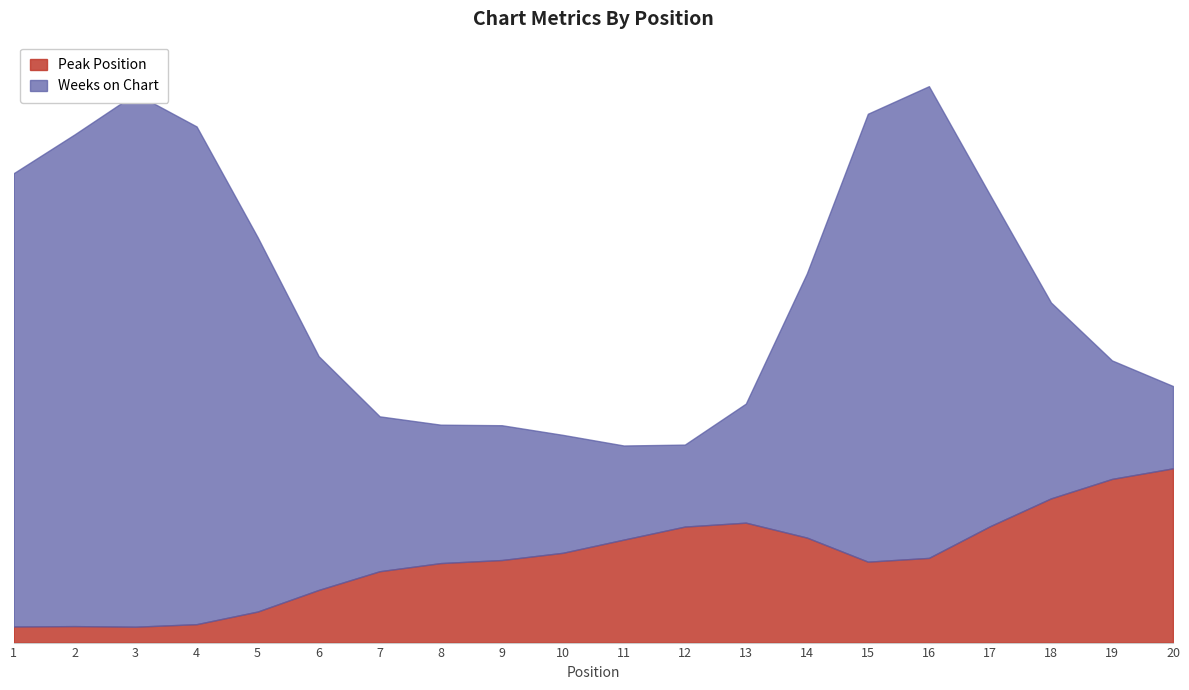

Read the Weeks on Chart value at 9, to the nearest 5.

10